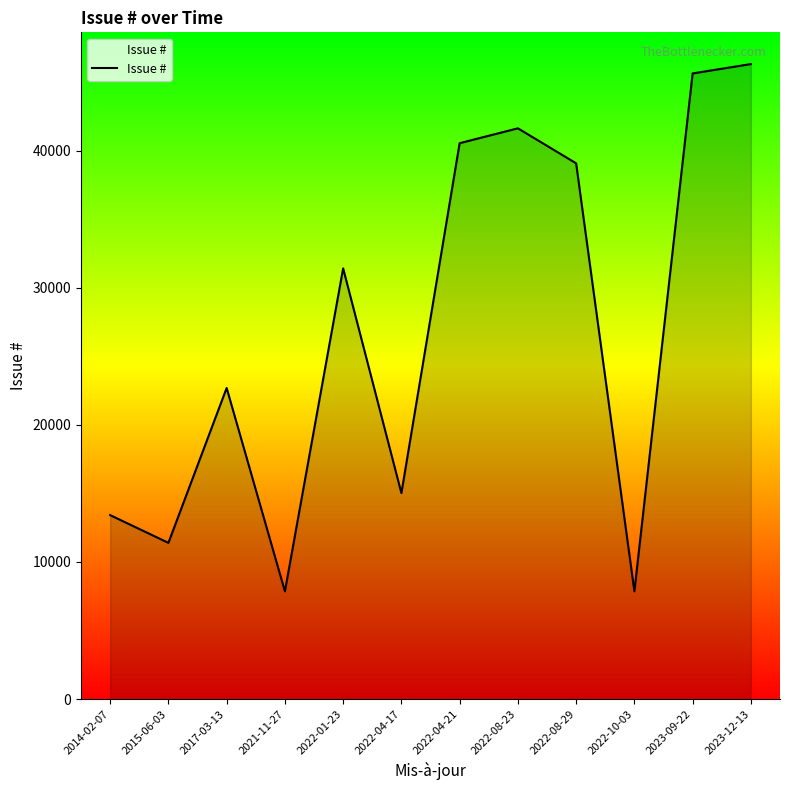

True or false: the data has more than 0 interior local peaks.

True